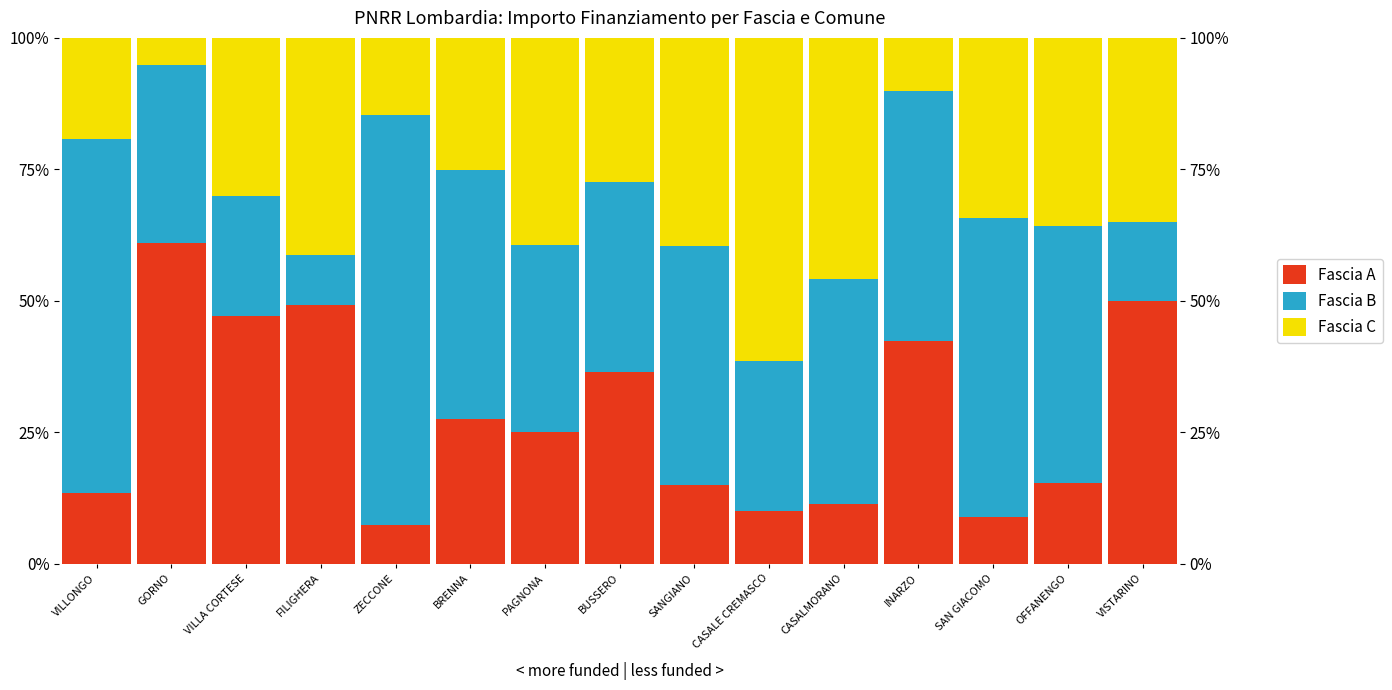

Which series has the largest total across all categories?

Fascia B